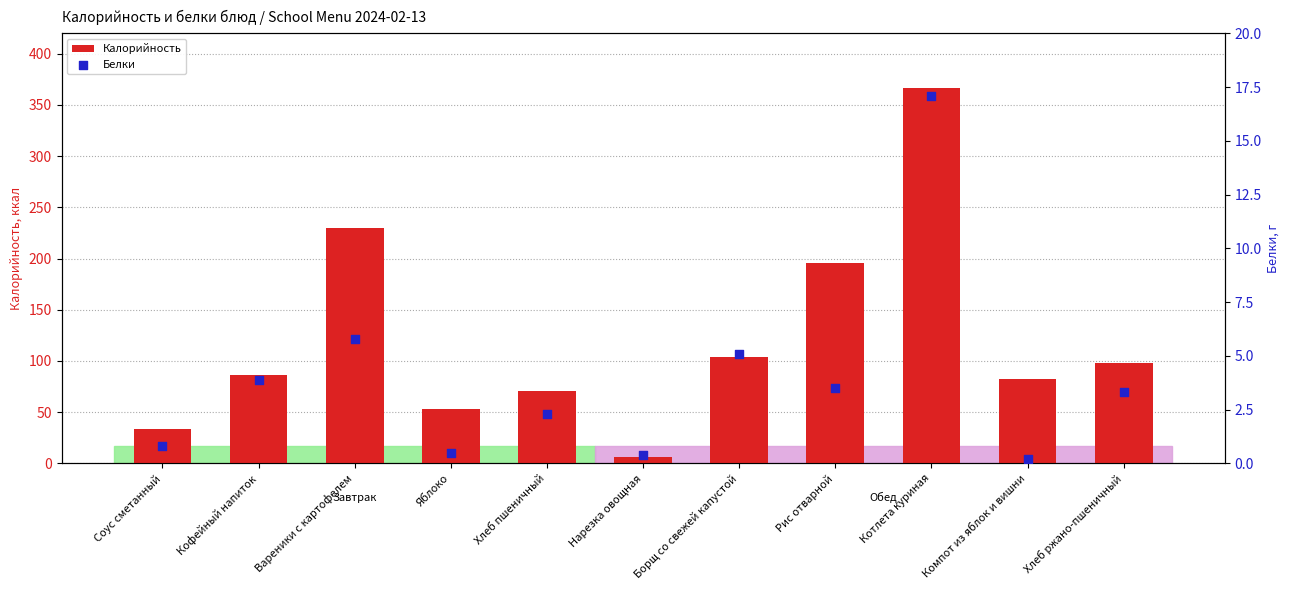

Which series contains the lowest Y value?

Белки